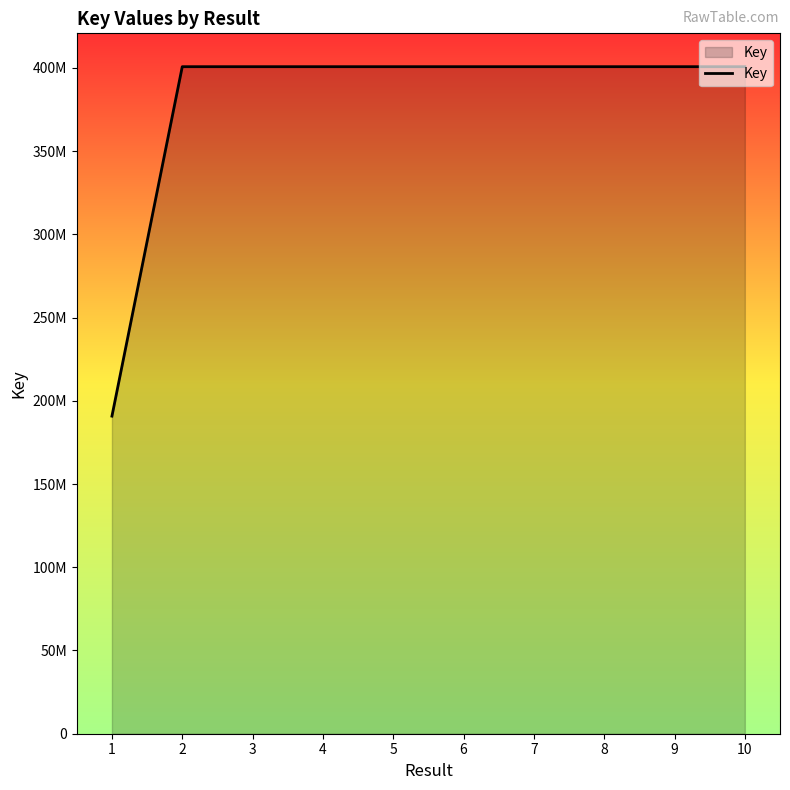

Reading right to left, transcribe all the data shown in this chart.

400717630	400718205	400717805	400718158	400718675	400718363	400718273	400718537	400718411	190791710